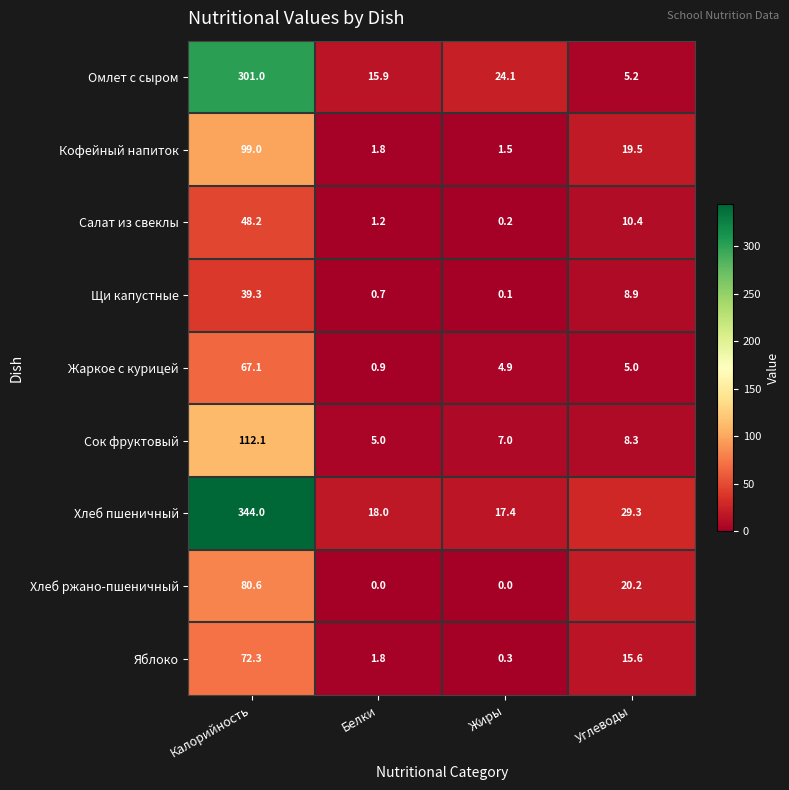

Which series has the largest range (max minus min)?

Хлеб пшеничный